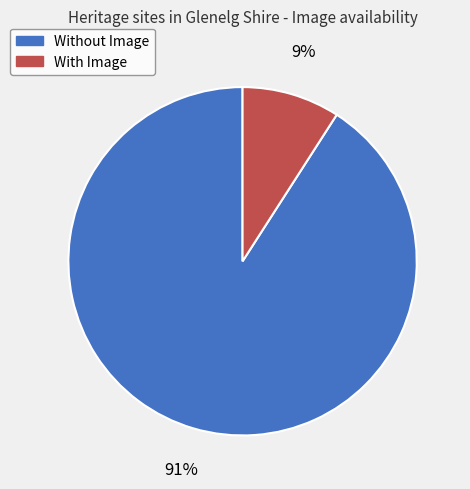

Is there any slice that represents more than half of the pie?

Yes